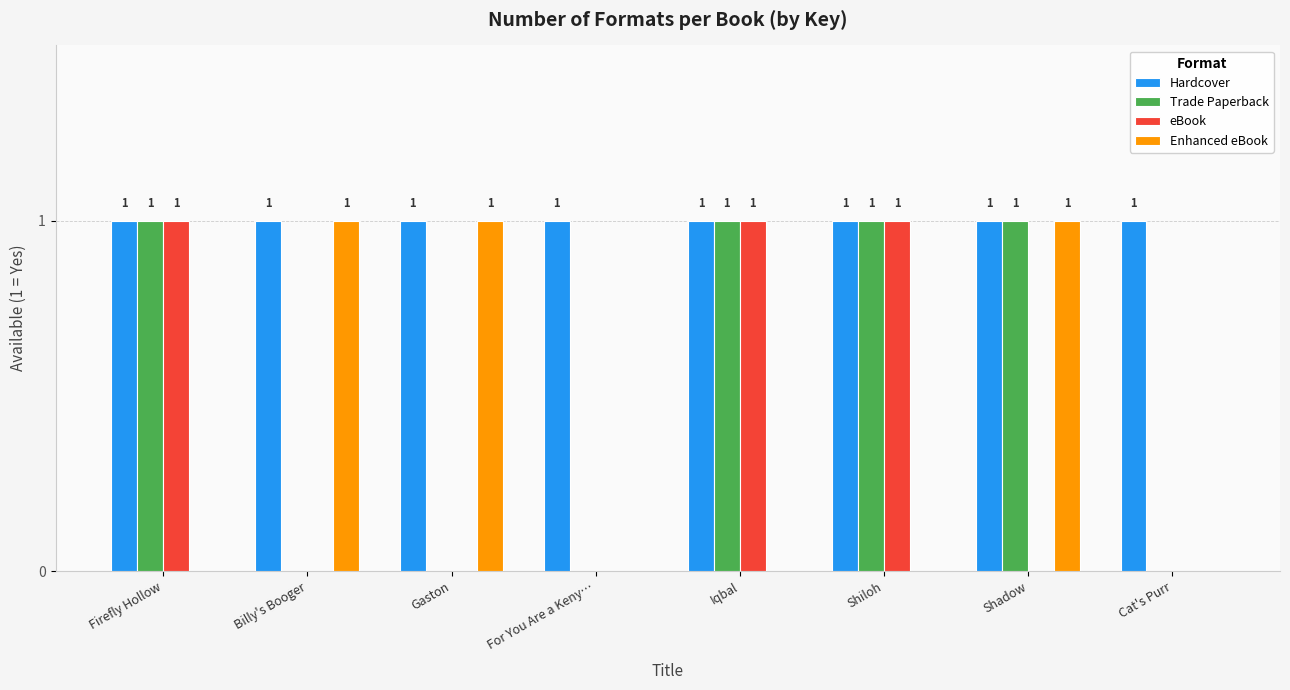

Reading left to right, what are all the values shown in this chart?

Hardcover: Firefly Hollow=1	Billy's Booger=1	Gaston=1	For You Are a Keny…=1	Iqbal=1	Shiloh=1	Shadow=1	Cat's Purr=1
Trade Paperback: Firefly Hollow=1	Billy's Booger=0	Gaston=0	For You Are a Keny…=0	Iqbal=1	Shiloh=1	Shadow=1	Cat's Purr=0
eBook: Firefly Hollow=1	Billy's Booger=0	Gaston=0	For You Are a Keny…=0	Iqbal=1	Shiloh=1	Shadow=0	Cat's Purr=0
Enhanced eBook: Firefly Hollow=0	Billy's Booger=1	Gaston=1	For You Are a Keny…=0	Iqbal=0	Shiloh=0	Shadow=1	Cat's Purr=0